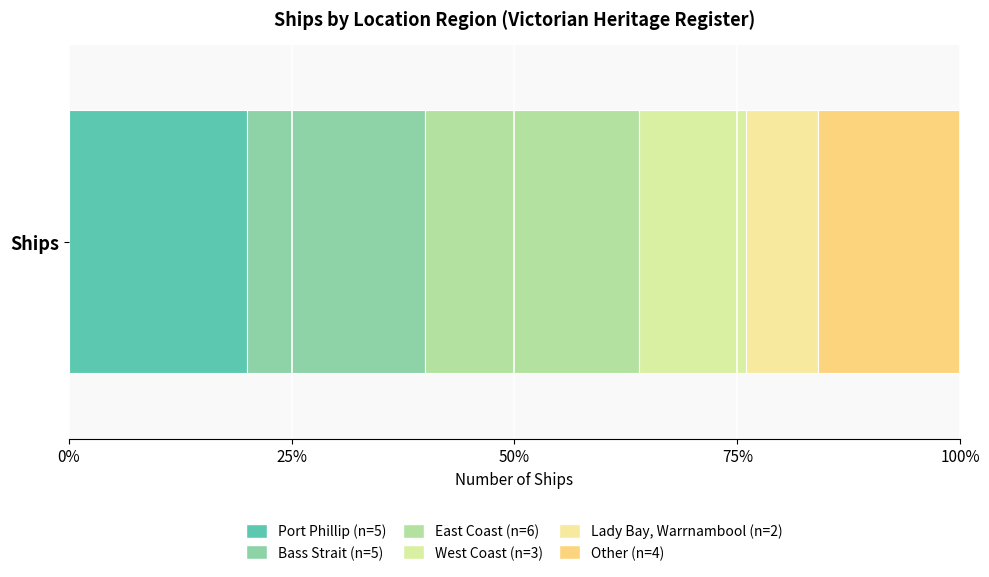

What position from the left is West Coast?

4